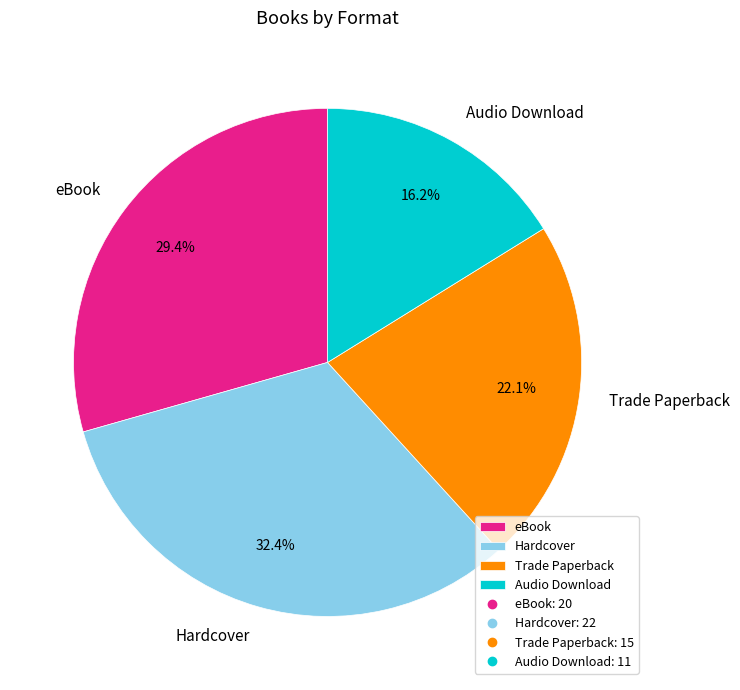

Which has a higher value, eBook or Hardcover?

Hardcover